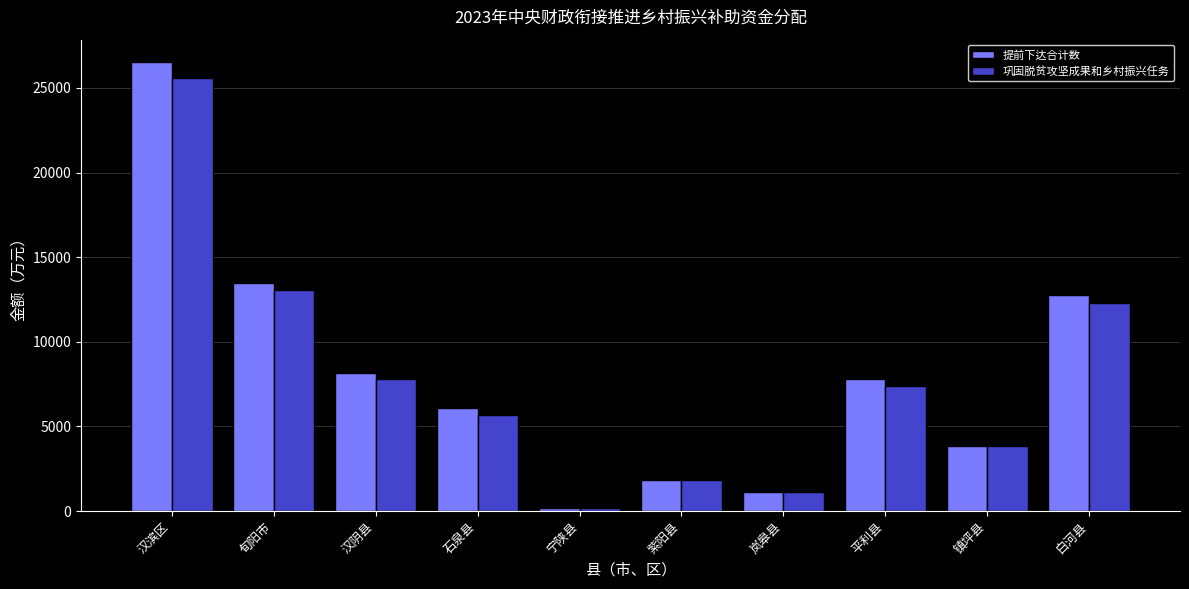

What is the minimum value shown in the chart?

202